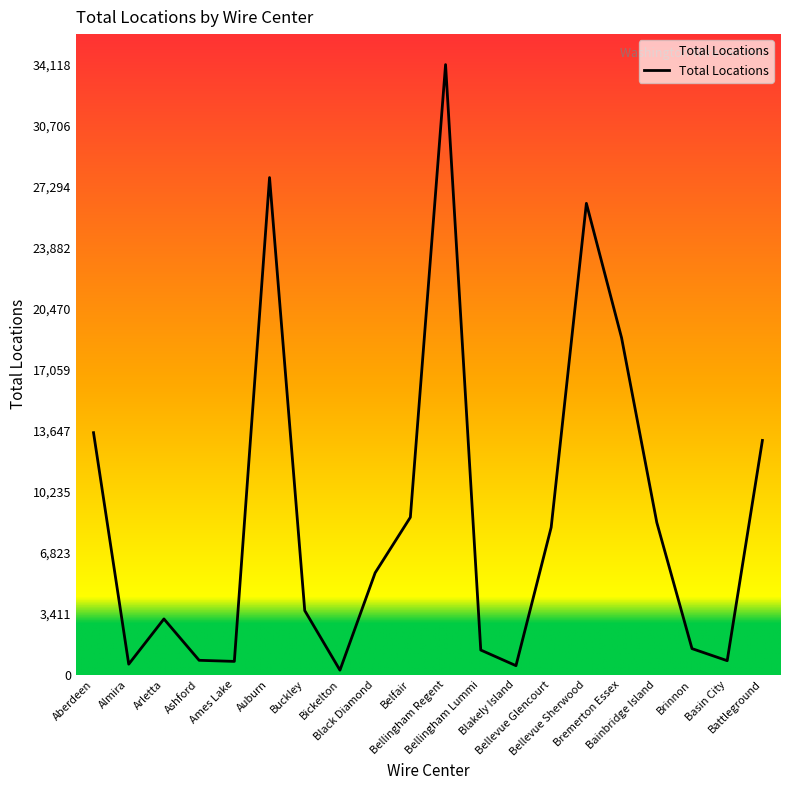

True or false: the data shows 13279 at Bellevue Glencourt.

False